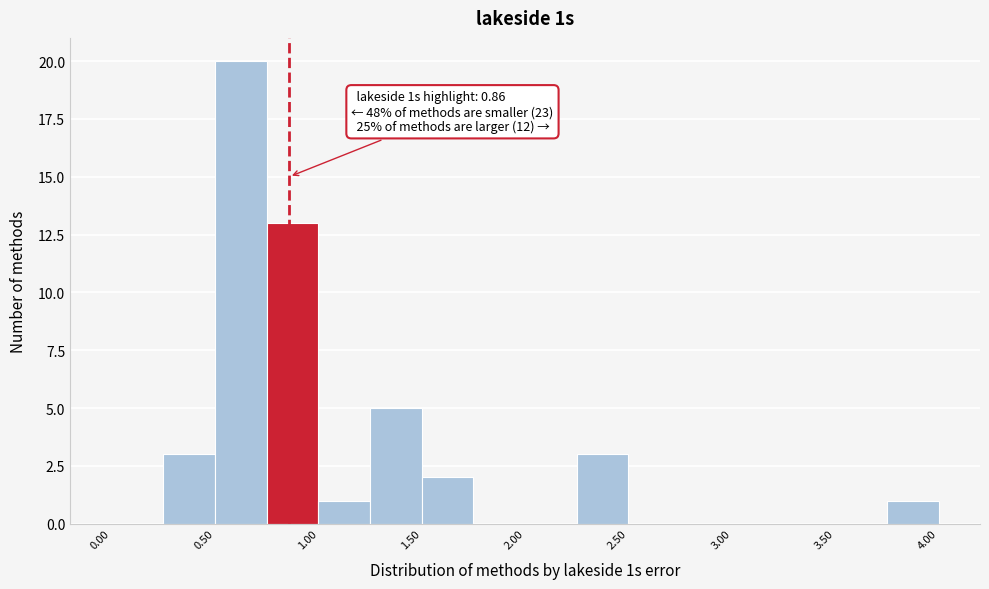

Which range on the x-axis has the tallest bar?

0.50 to 0.75